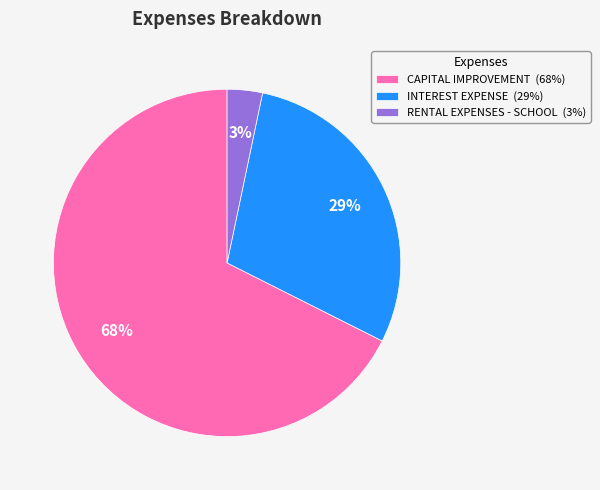

To the nearest percent, what percentage of the pie is RENTAL EXPENSES - SCHOOL (3%)?

3%